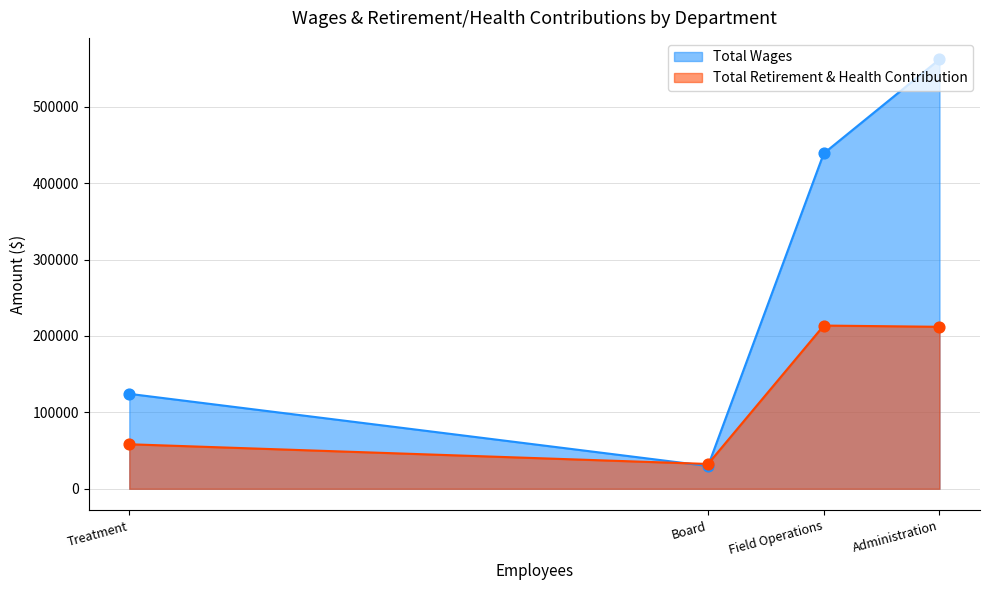

Which series has the widest spread of values?

Total Wages